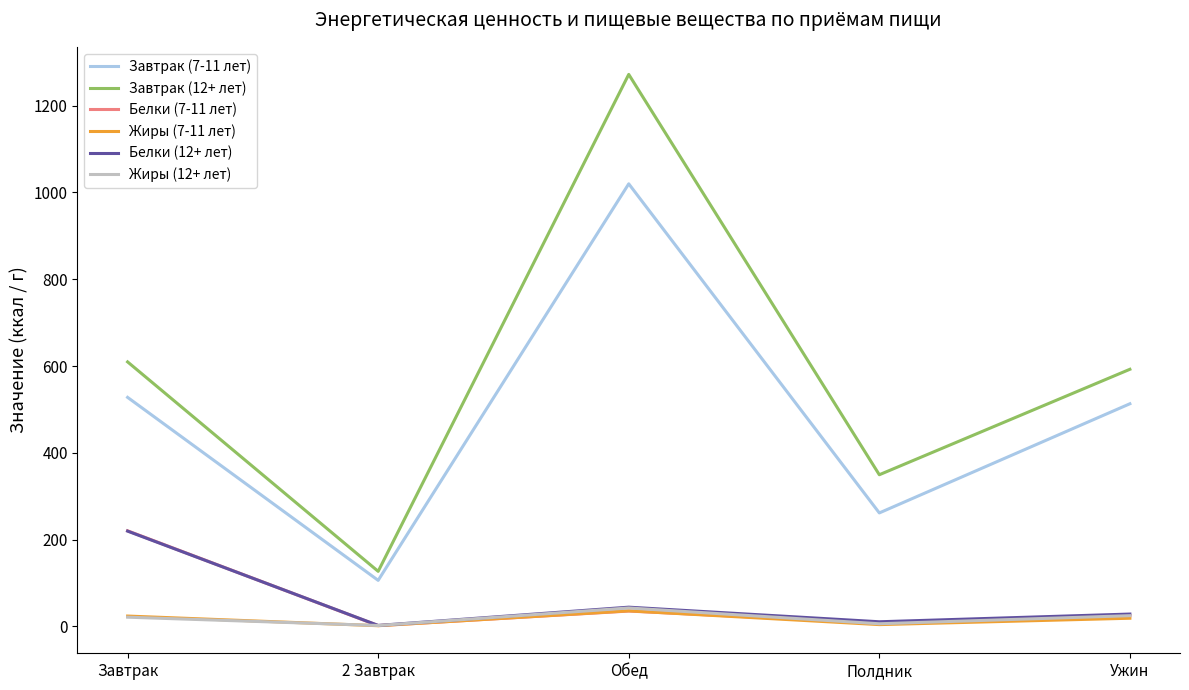

Which series has the largest range (max minus min)?

Завтрак (12+ лет)